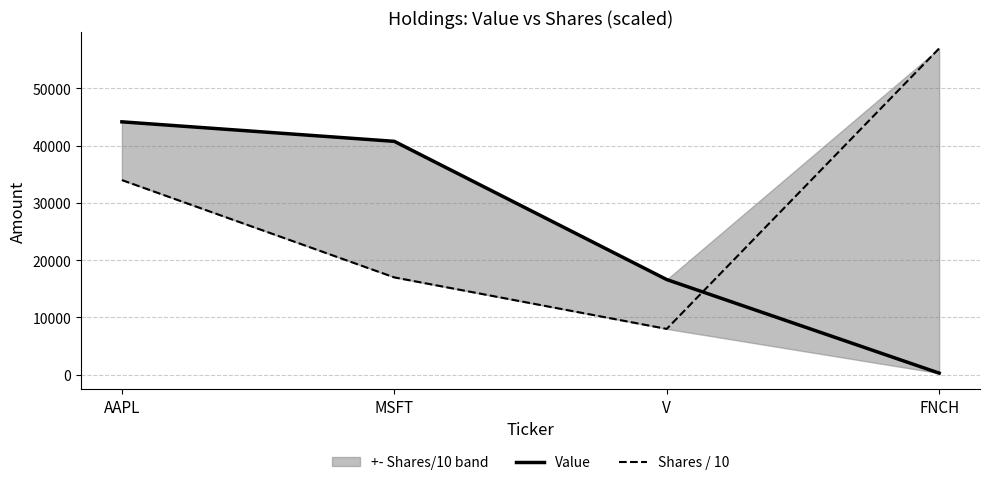

Reading left to right, extract all data points from this chart.

Value: 44176	40769	16621	274
Shares / 10: 34000	17000	8000	57000